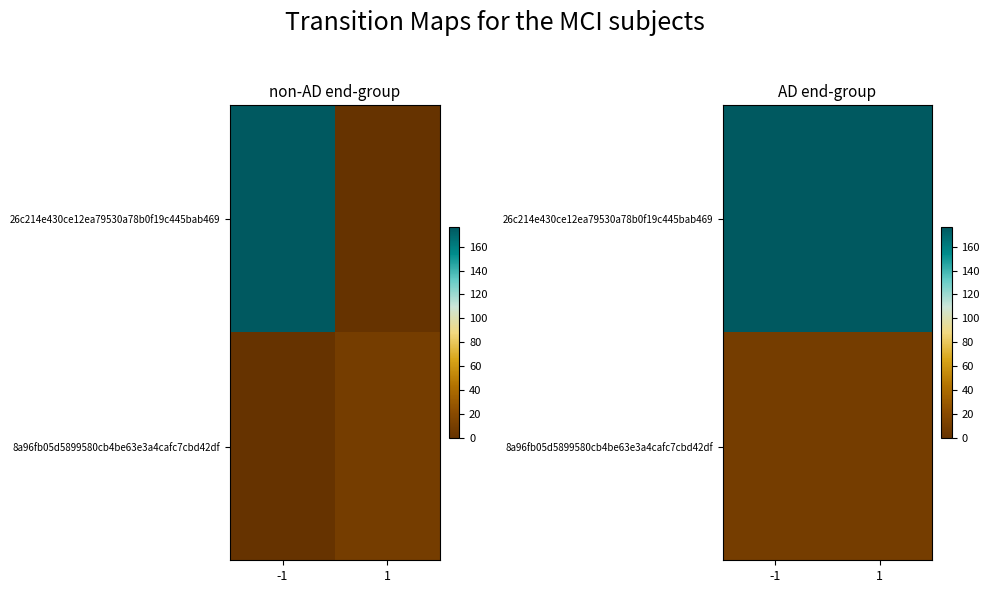

Rank the series by their average value, from lowest to highest.

8a96fb05d5899580cb4be63e3a4cafc7cbd42df, 26c214e430ce12ea79530a78b0f19c445bab469